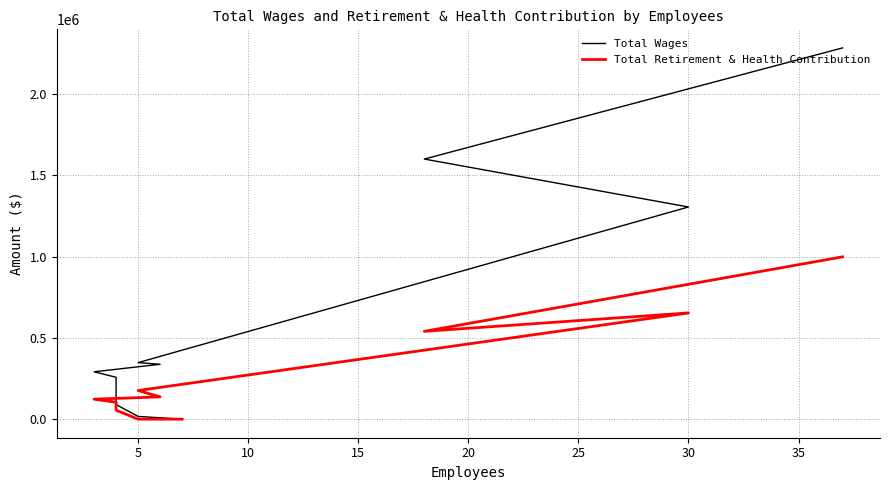

Which series has the widest spread of values?

Total Wages